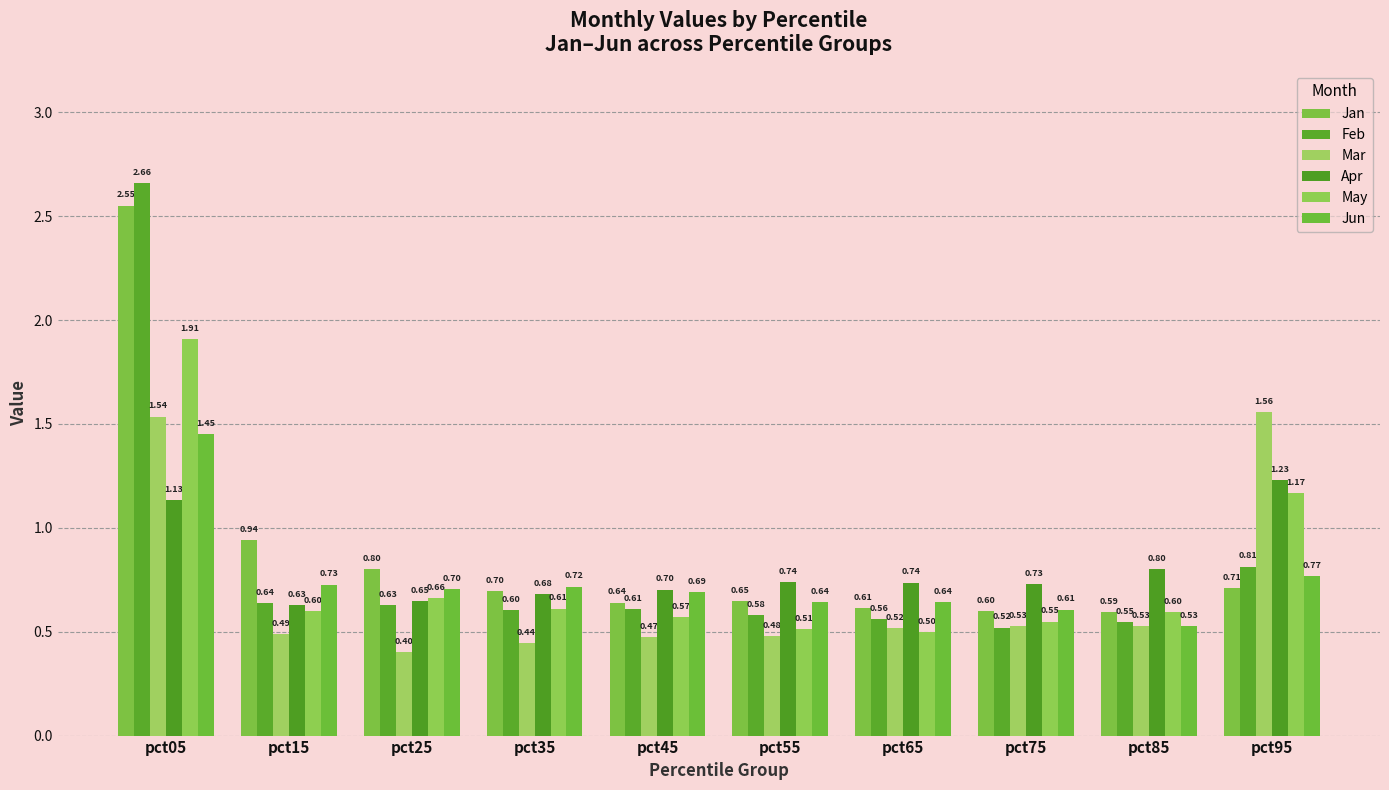

Where is May nearest to the value 1?

pct95